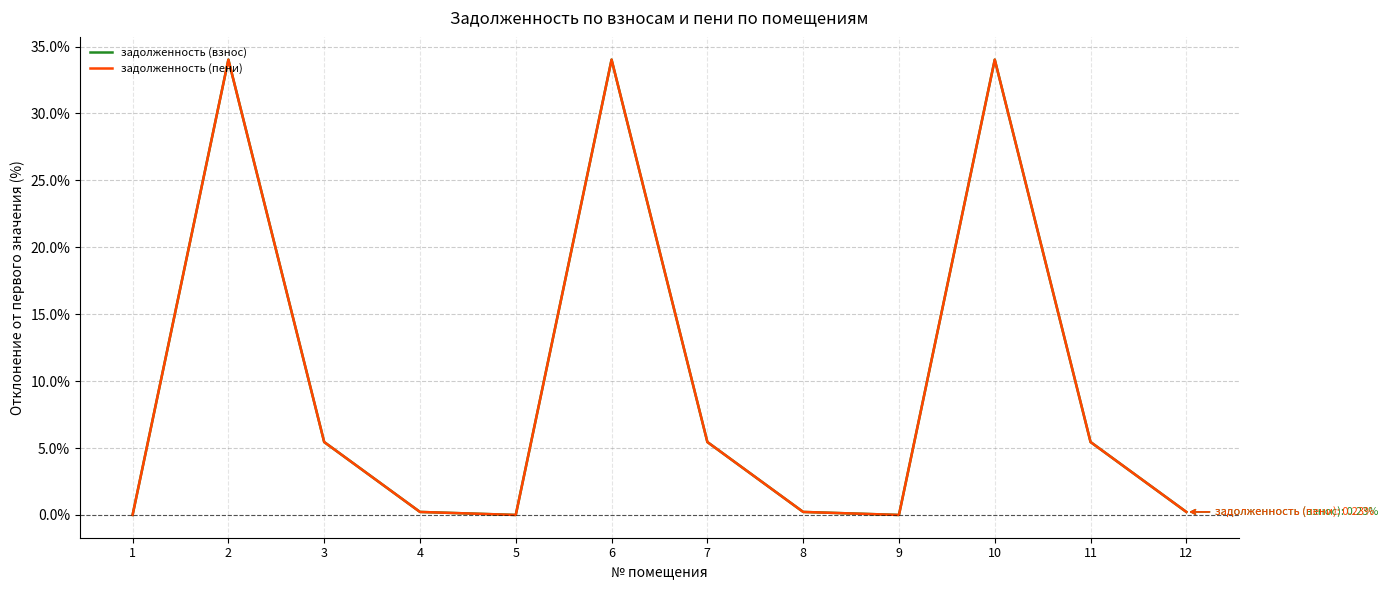

Which series has the widest spread of values?

задолженность (пени)